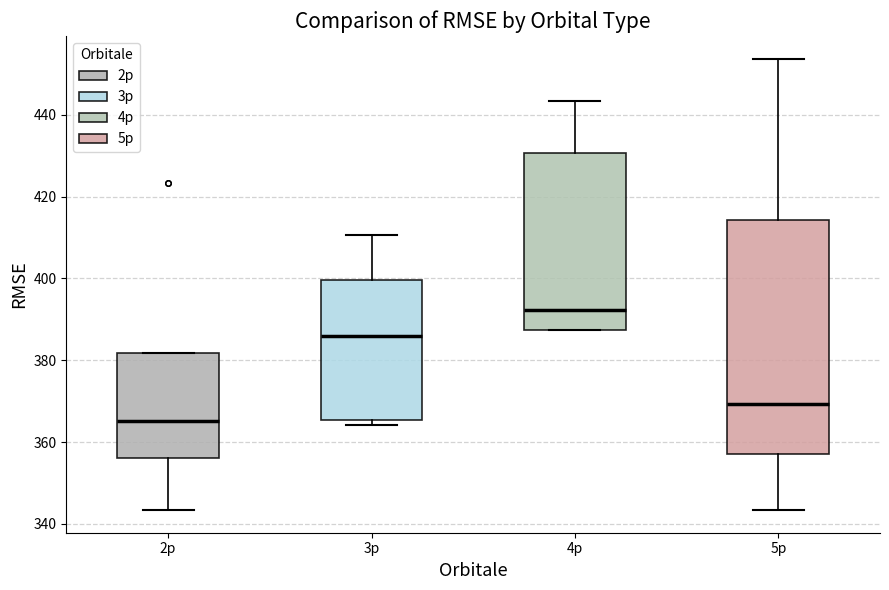

Where is the lower edge of the box for 2p on the y-axis? The values are not printed on the chart, so give them approximately, as read against the axis.

356